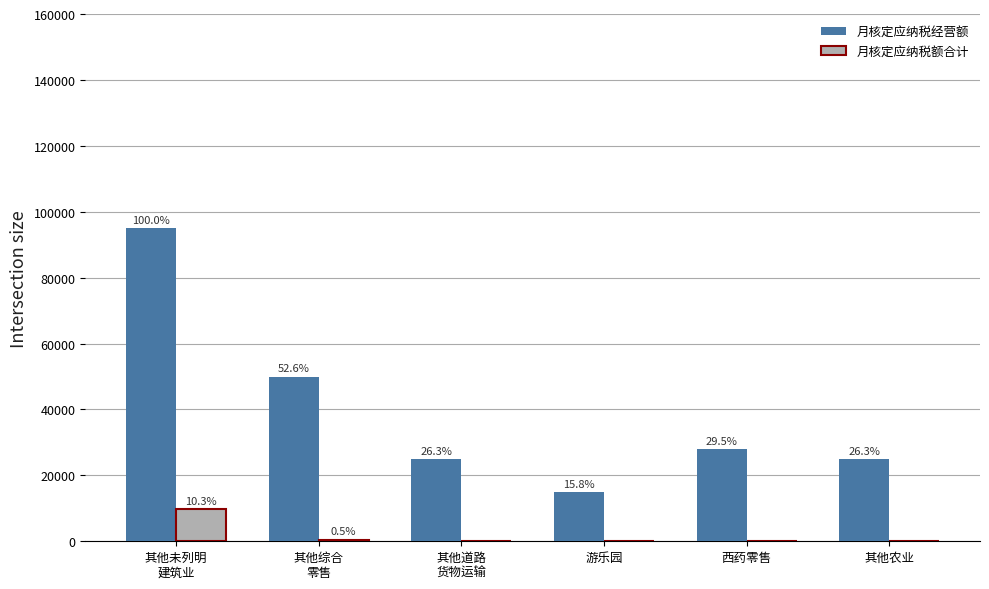

At which label does 月核定应纳税经营额 reach its peak?

其他未列明
建筑业